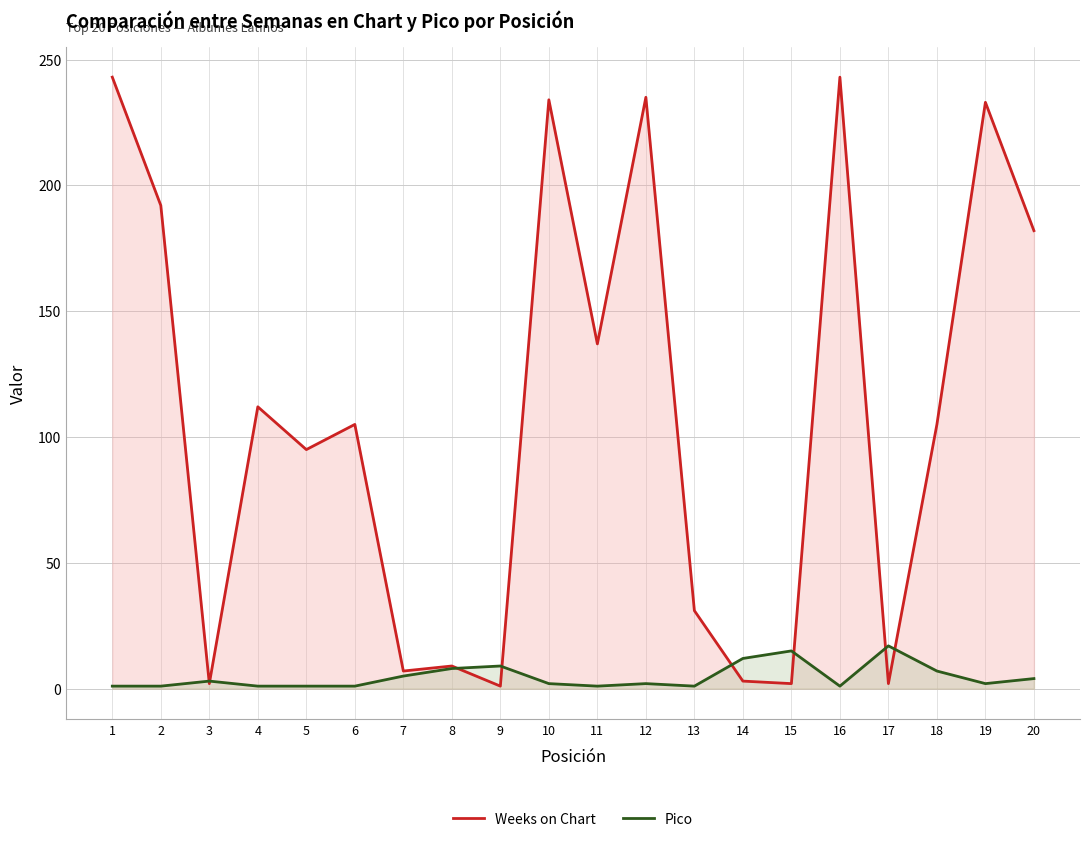

Does the chart have visible grid lines?

Yes